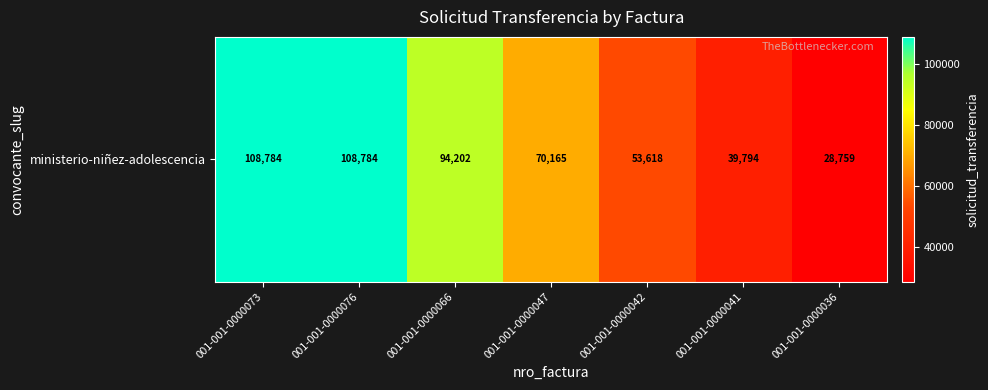

What is the change in value from 001-001-0000041 to 001-001-0000036?

-11035